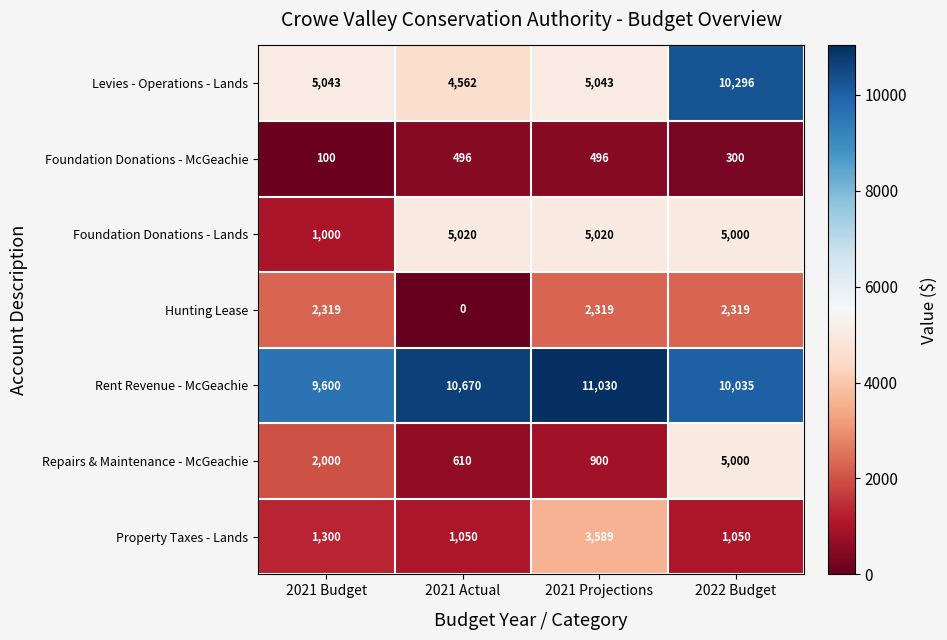

Count the number of categories in the chart.

4